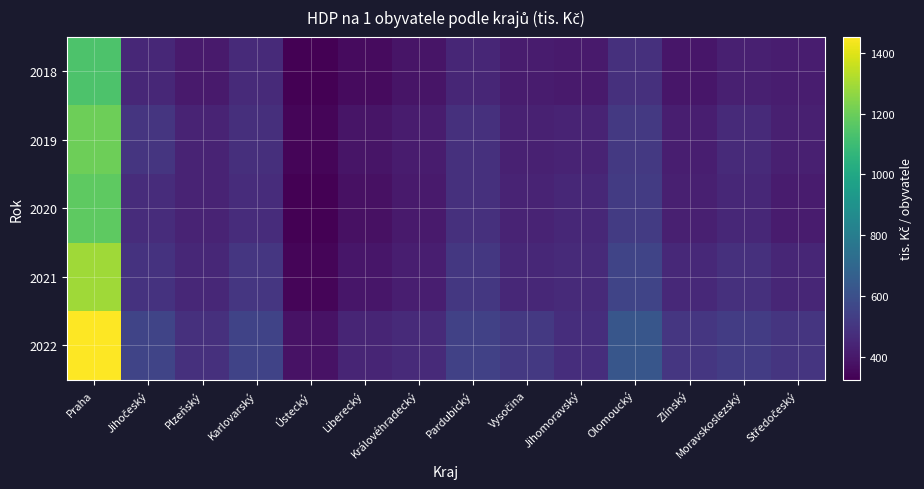

Which category has the highest value across all series?

Praha